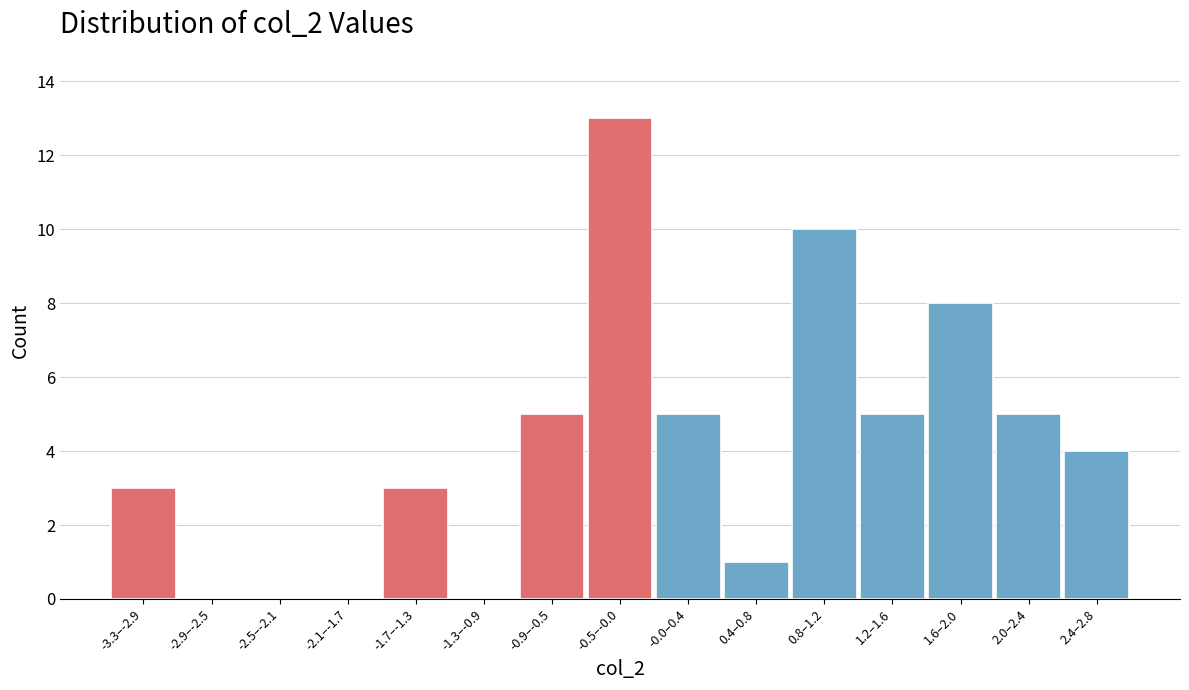

Reading right to left, what are all the values shown in this chart?

2.4–2.8=4	2.0–2.4=5	1.6–2.0=8	1.2–1.6=5	0.8–1.2=10	0.4–0.8=1	-0.0–0.4=5	-0.5–-0.0=13	-0.9–-0.5=5	-1.3–-0.9=0	-1.7–-1.3=3	-2.1–-1.7=0	-2.5–-2.1=0	-2.9–-2.5=0	-3.3–-2.9=3